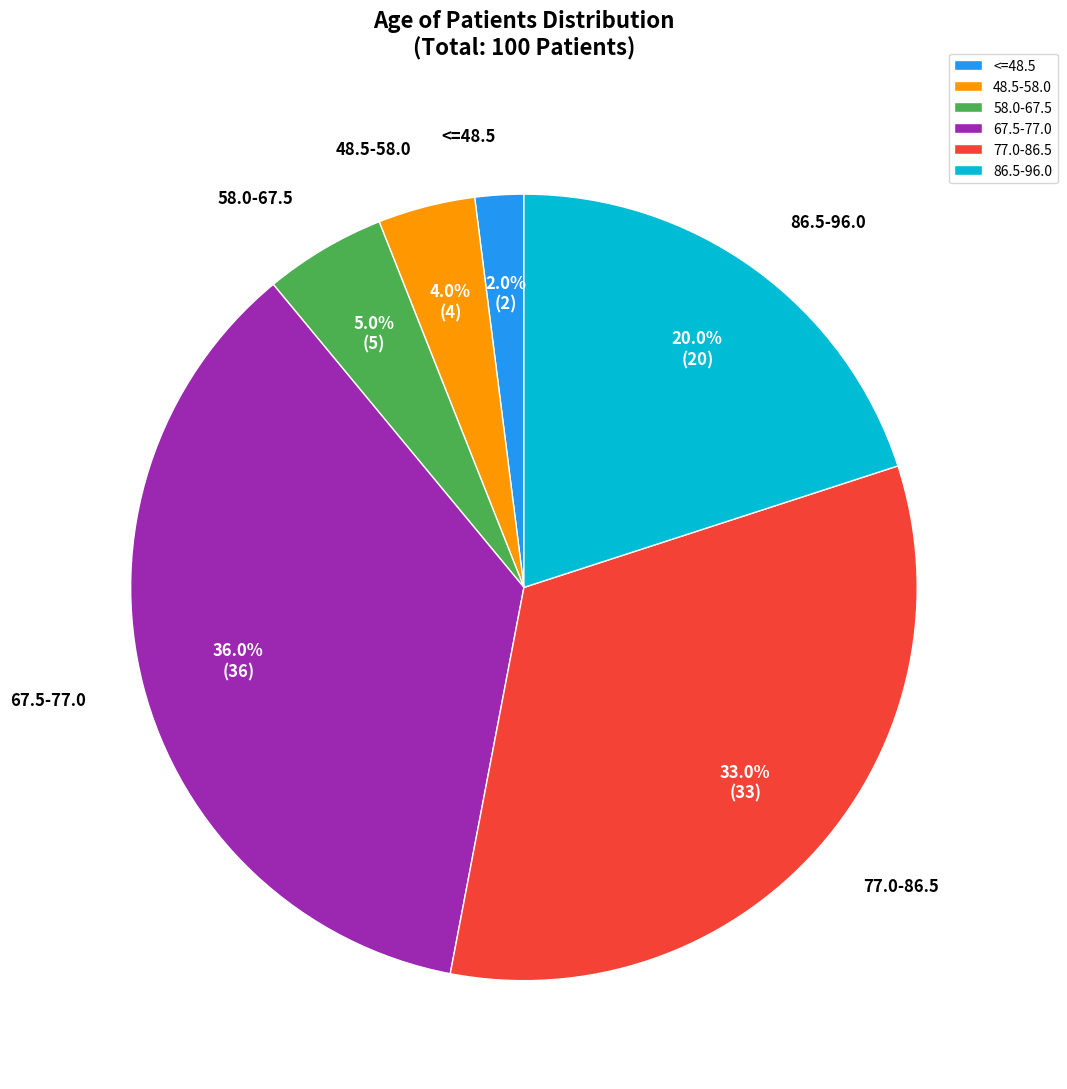

What percentage is the 67.5-77.0 slice, to the nearest percent?

36%